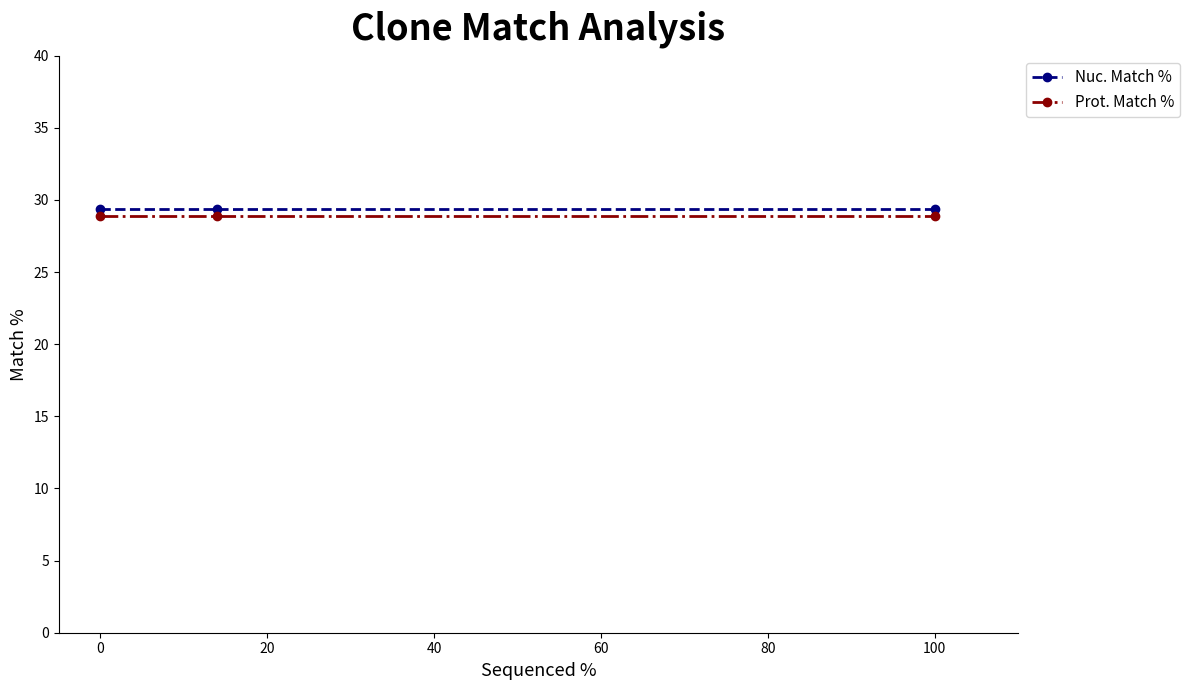

Rank the series by their maximum value, from lowest to highest.

Prot. Match %, Nuc. Match %